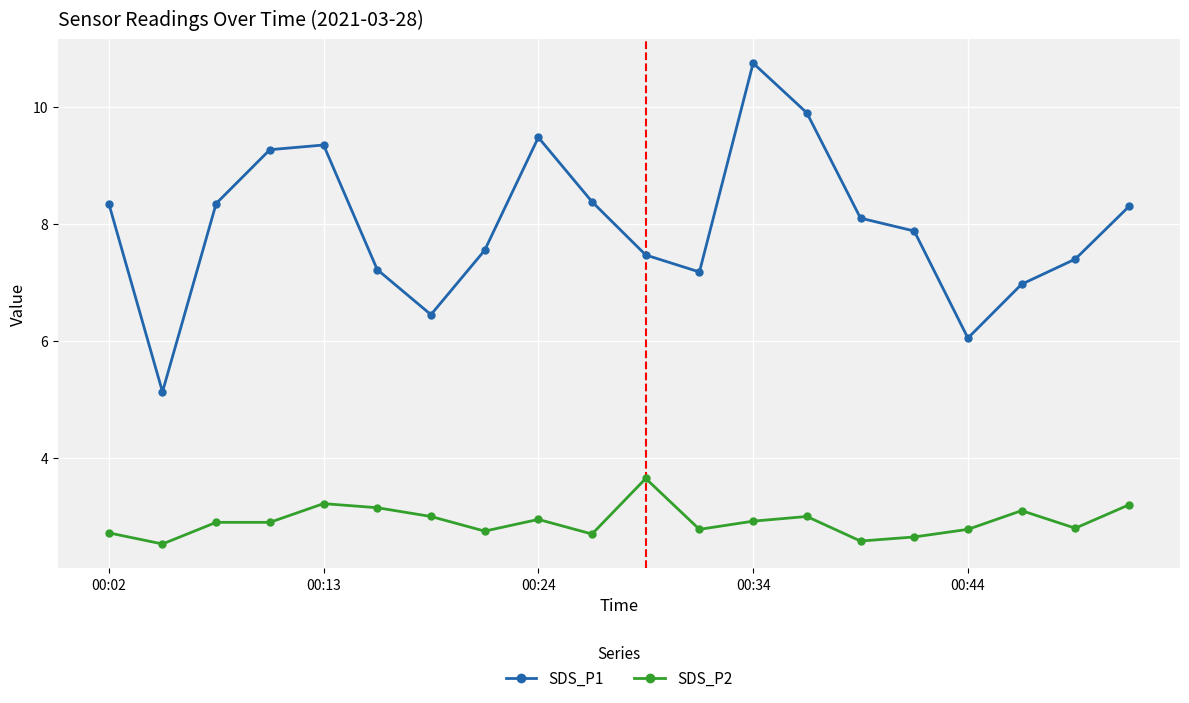

What is the difference between the maximum and minimum values in the SDS_P2 series?

1.1